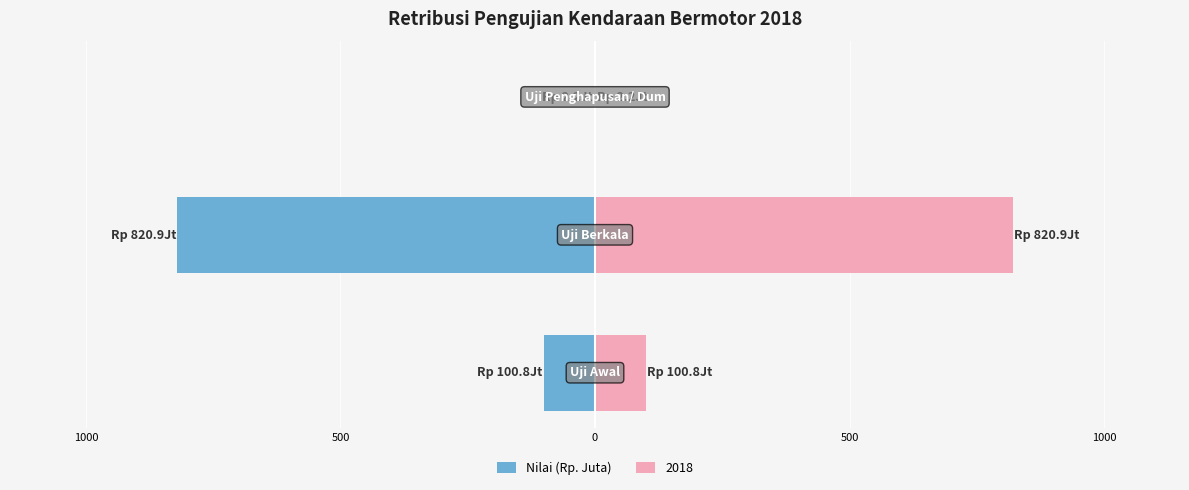

What is the average value?

-308.0